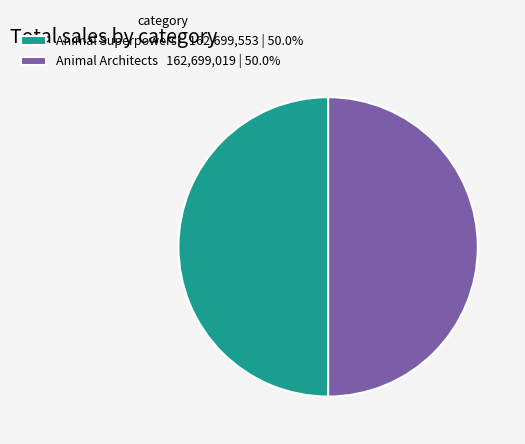

Combined, do Animal Superpowers! 162,699,553 | 50.0% and Animal Architects 162,699,019 | 50.0% account for over 50%?

Yes